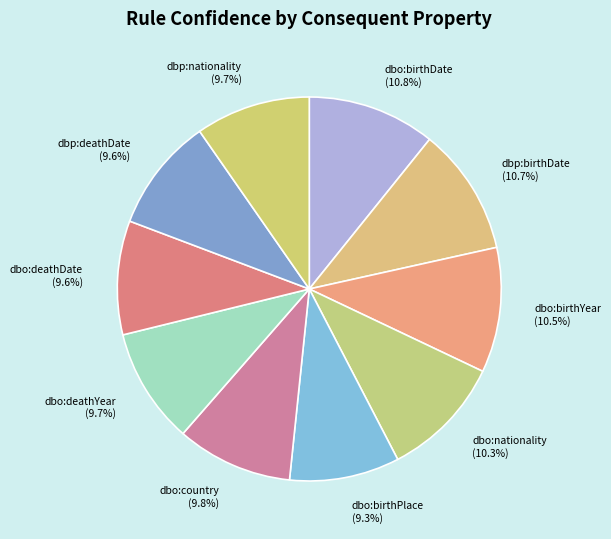

What portion of the pie excludes dbp:deathDate?

90.4%